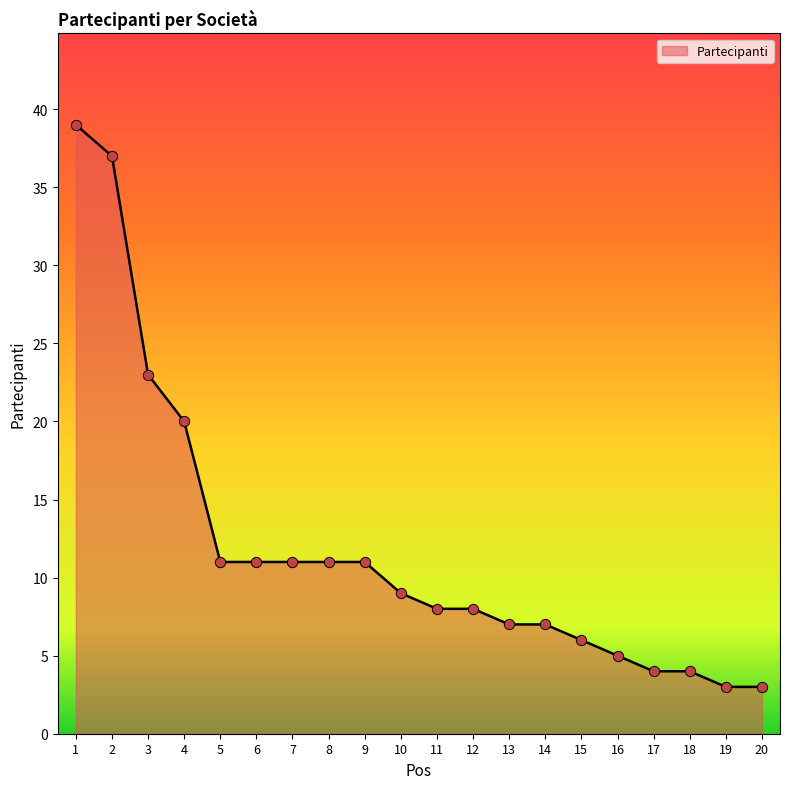

Which has a higher value, 19 or 18?

18